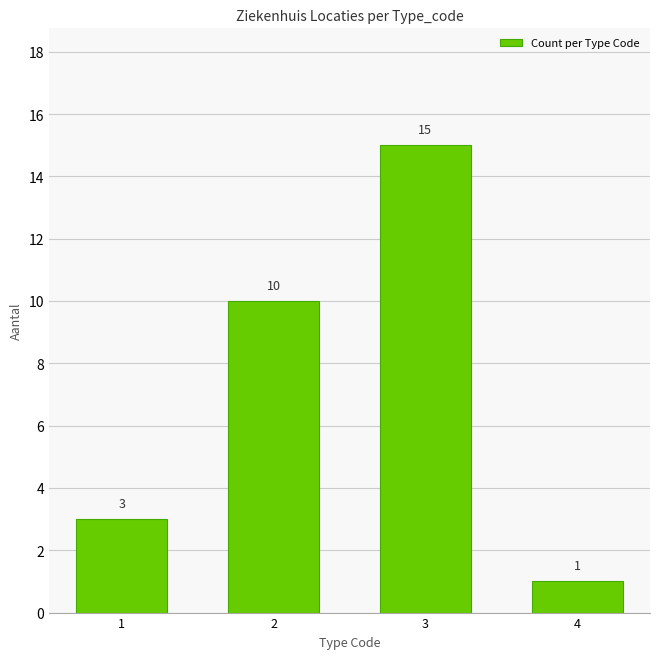

Reading left to right, what are all the values shown in this chart?

3	10	15	1